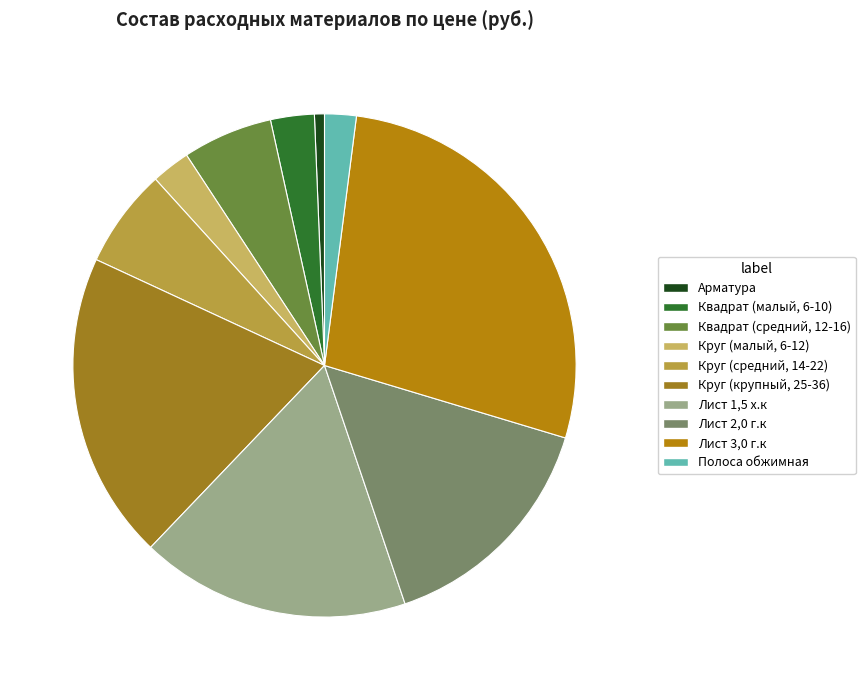

What percentage is the Лист 3,0 г.к slice, to the nearest percent?

28%